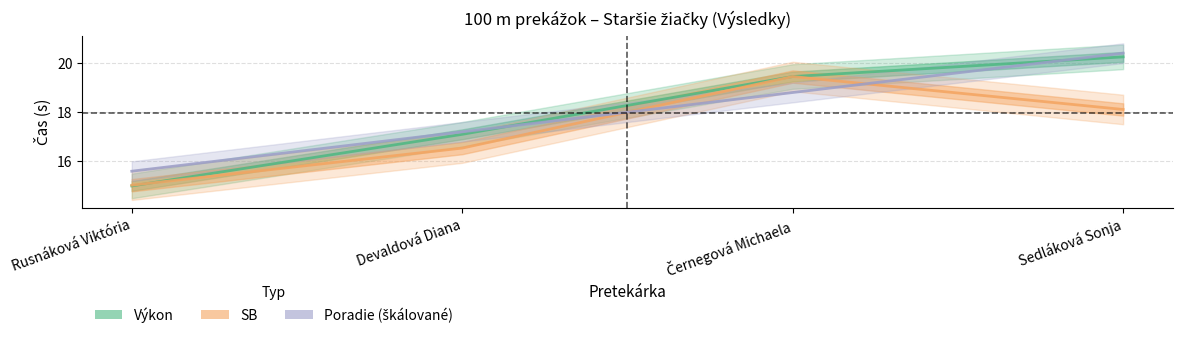

Rank the series by their maximum value, from highest to lowest.

Poradie (škálované), Výkon, SB